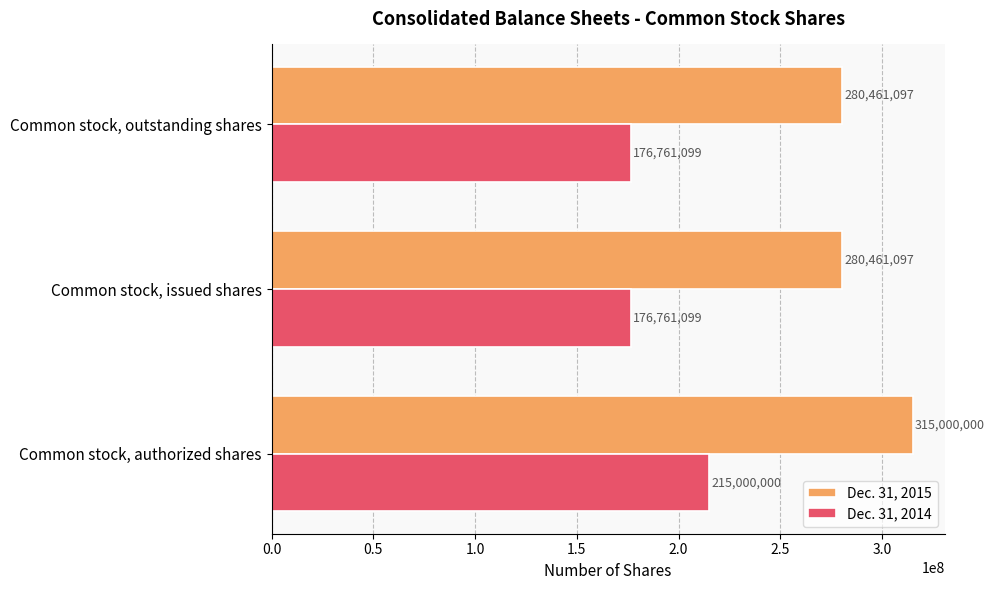

List the series in order of their overall mean, lowest first.

Dec. 31, 2014, Dec. 31, 2015